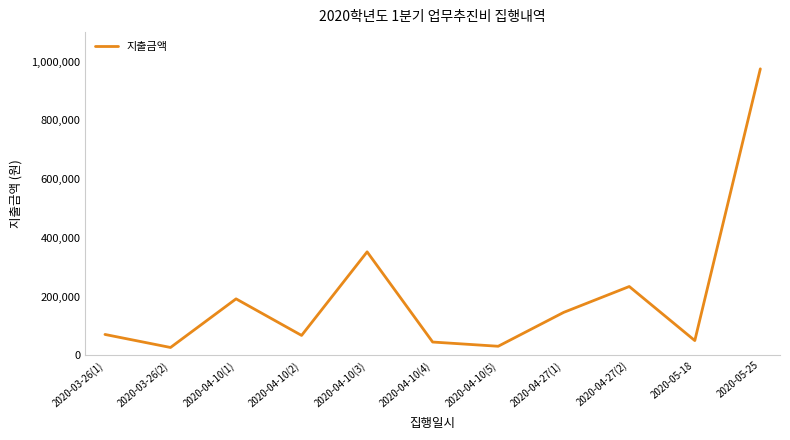

What is the maximum value shown in the chart?

975000